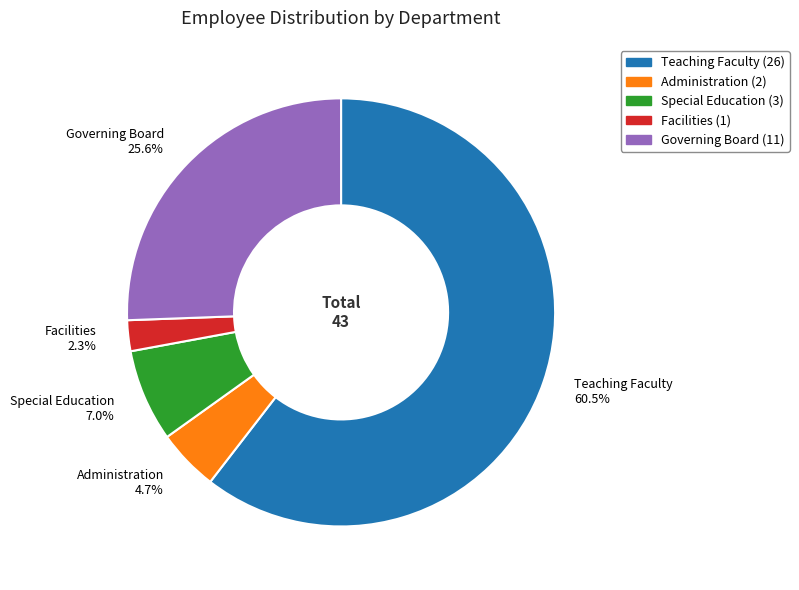

To the nearest percent, what is the combined percentage of Special Education and Teaching Faculty?

67%